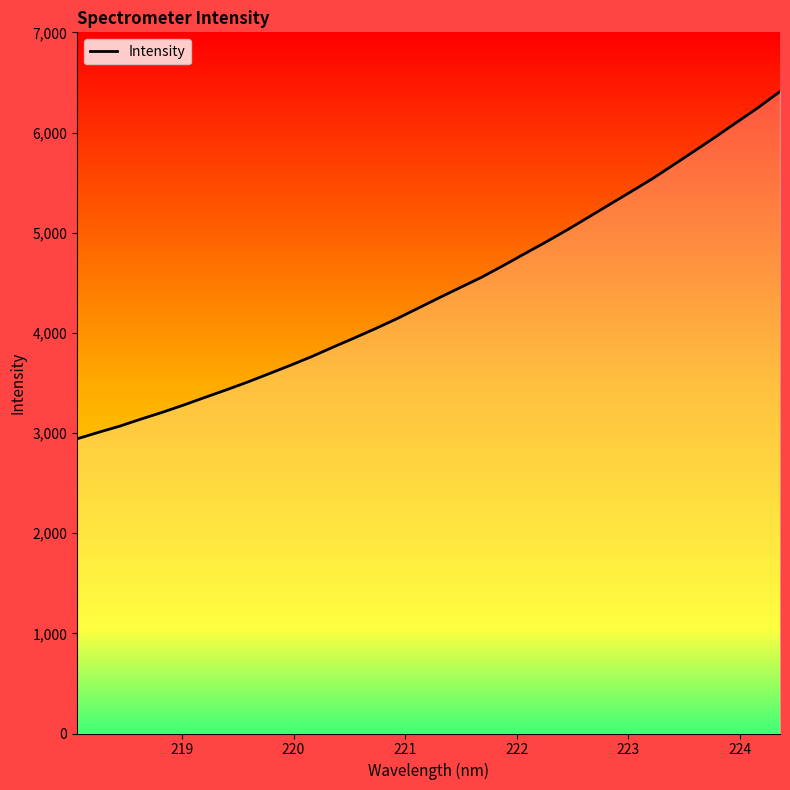

Does the chart display data point markers on the line(s)?

No